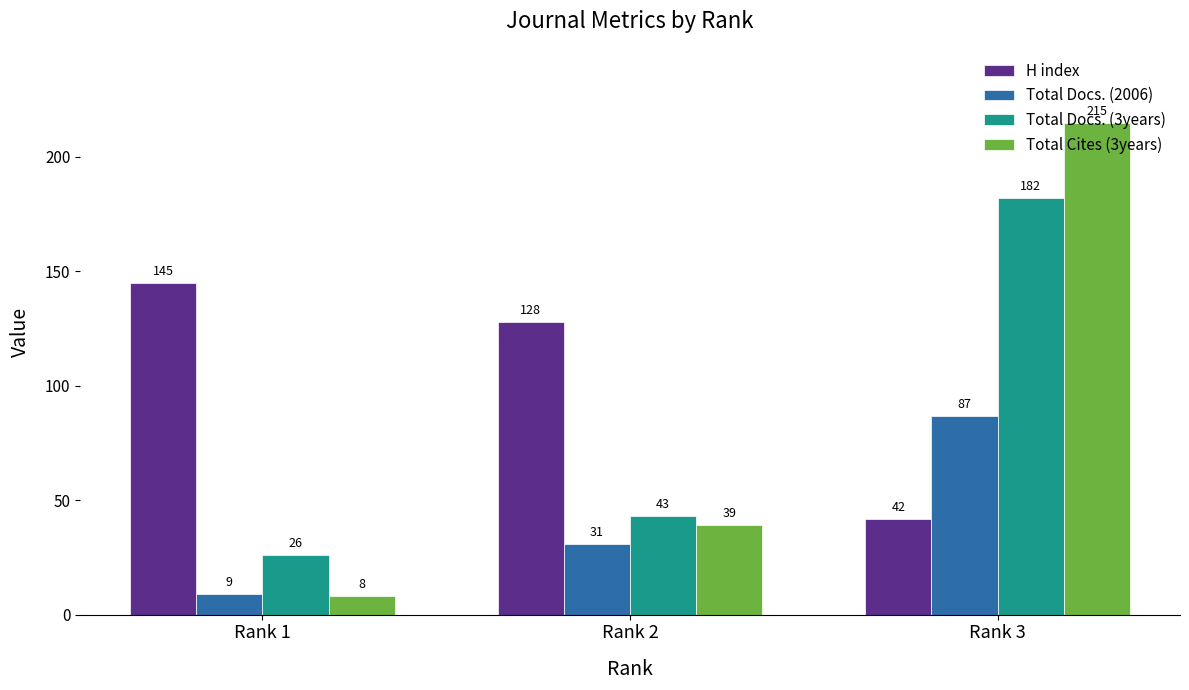

Which series has the largest total across all categories?

H index